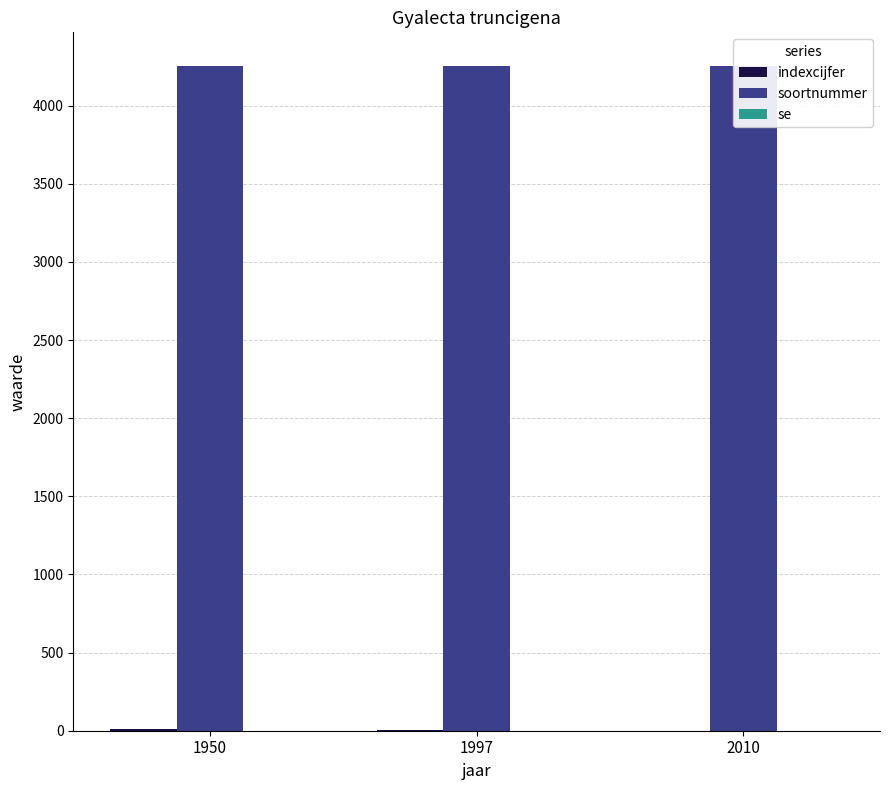

Reading left to right, list all the values displayed in this chart.

indexcijfer: 12	3	0
soortnummer: 4256	4256	4256
se: 0	0	0